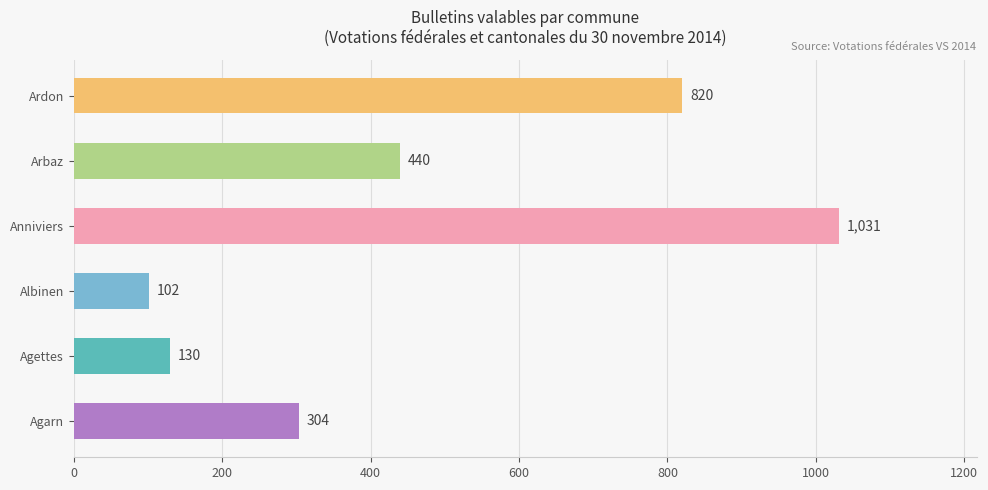

At which label does Bulletins valables reach its peak?

Anniviers